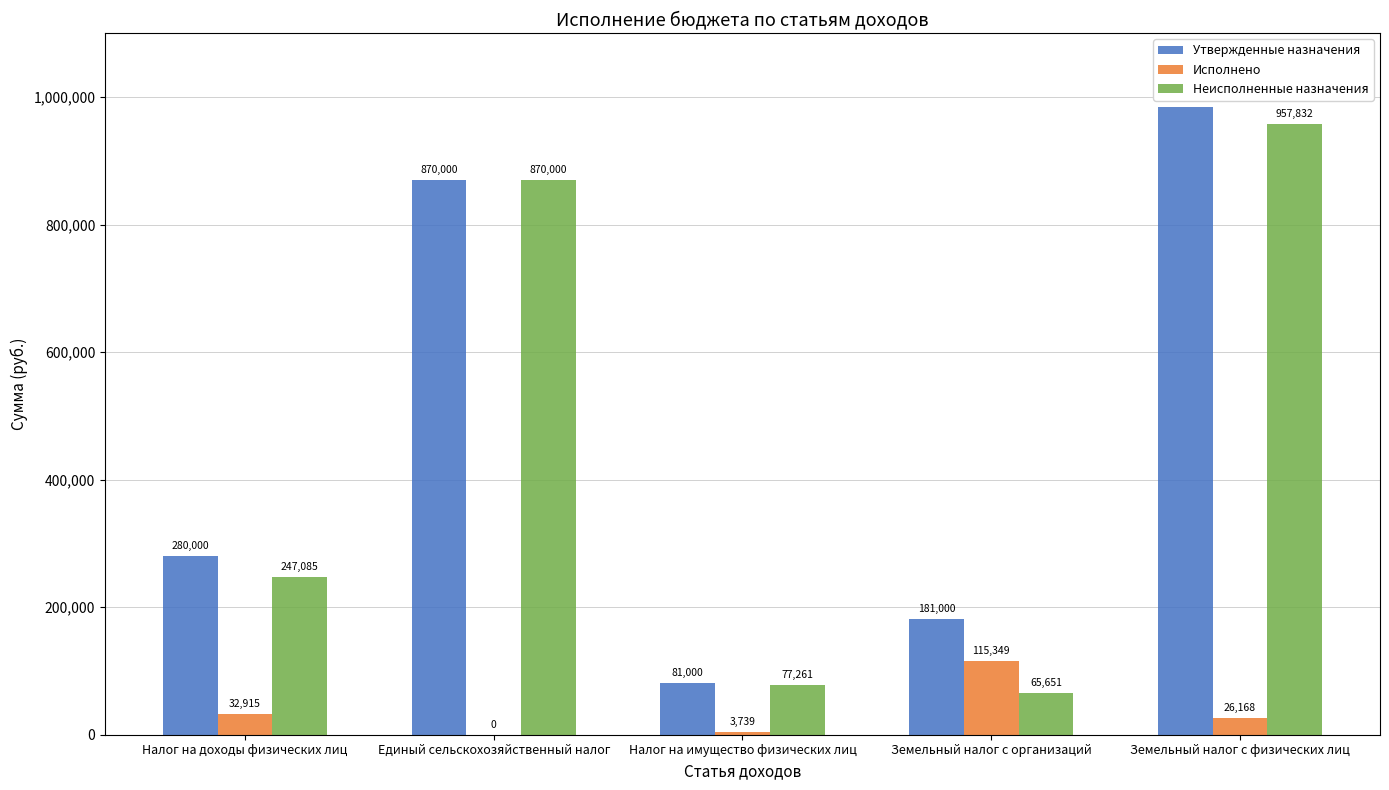

Which series changed the most between Налог на имущество физических лиц and Земельный налог с организаций?

Исполнено